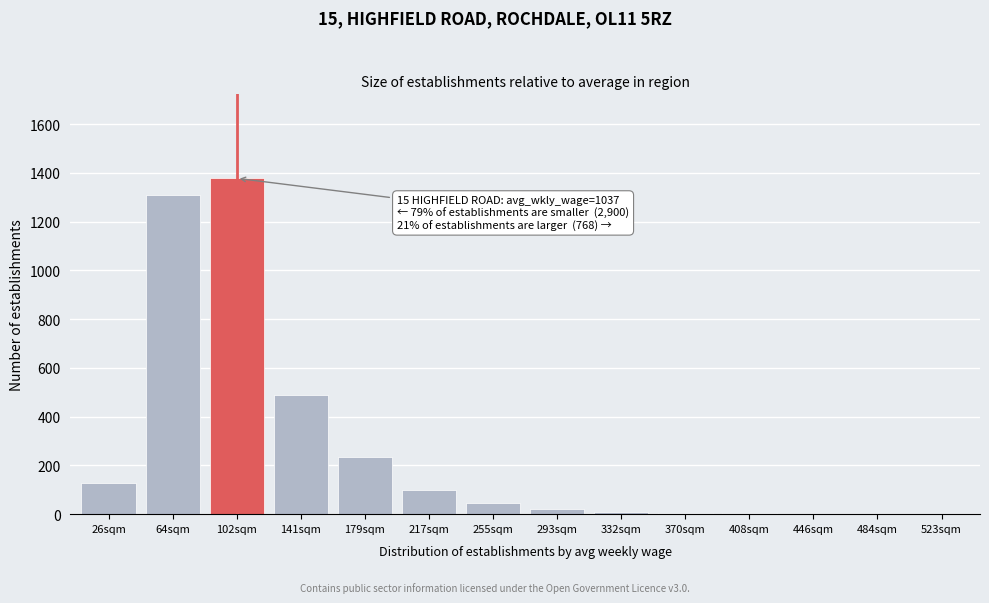

The chart shows a value of 10 at 332sqm. True or false?

True